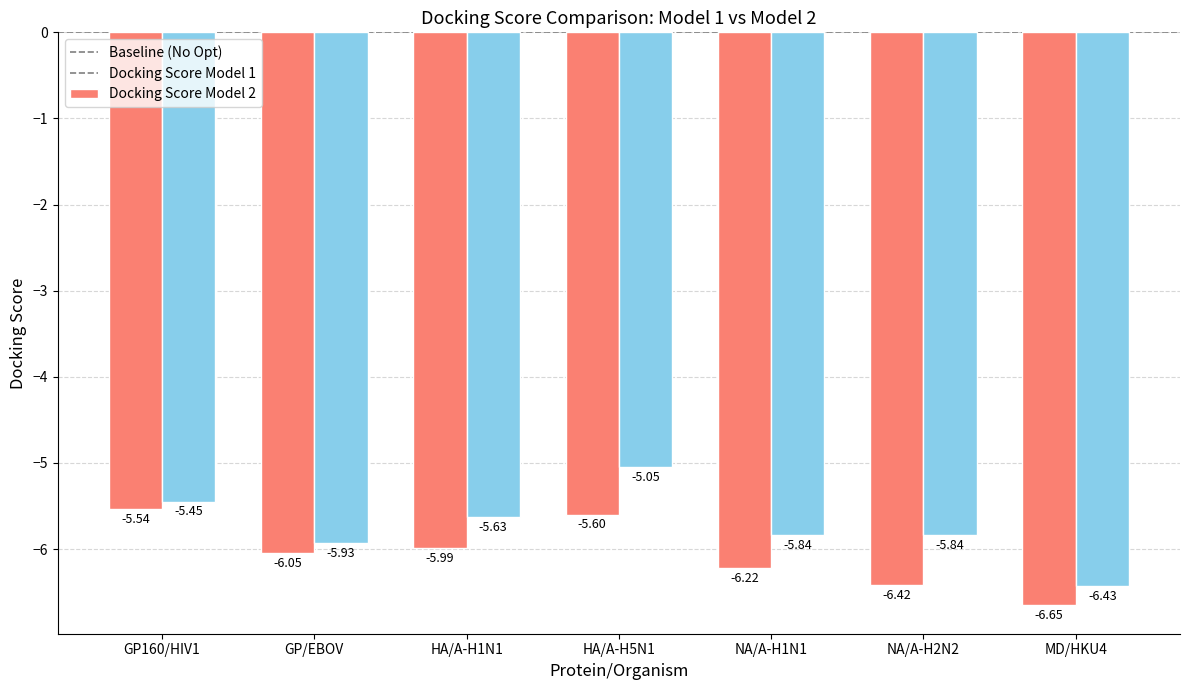

List the series in order of their peak value, highest first.

Docking Score Model 2, Docking Score Model 1